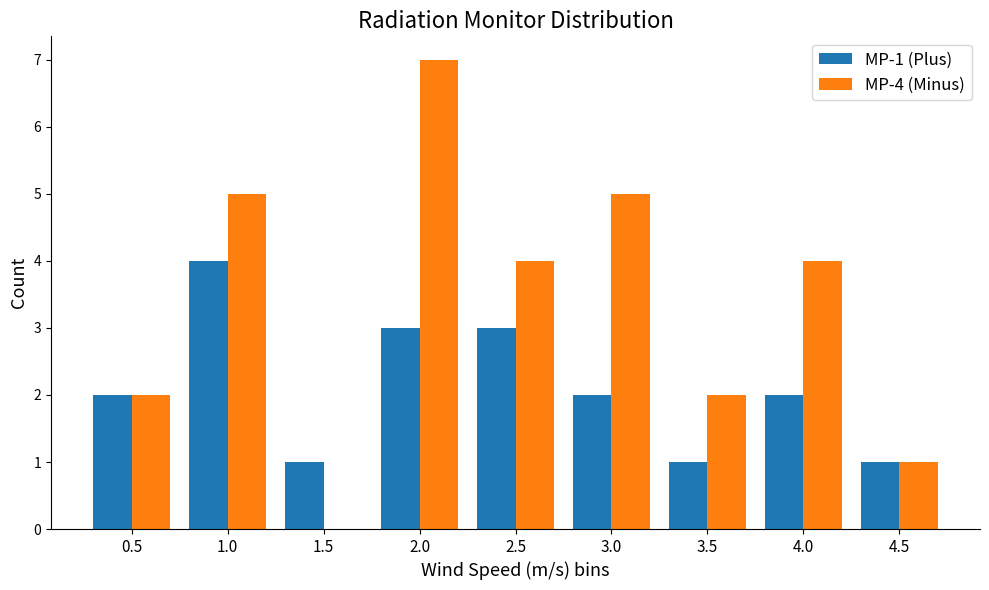

What is the difference between the MP-4 (Minus) values at 1.0 and 3.5?

3